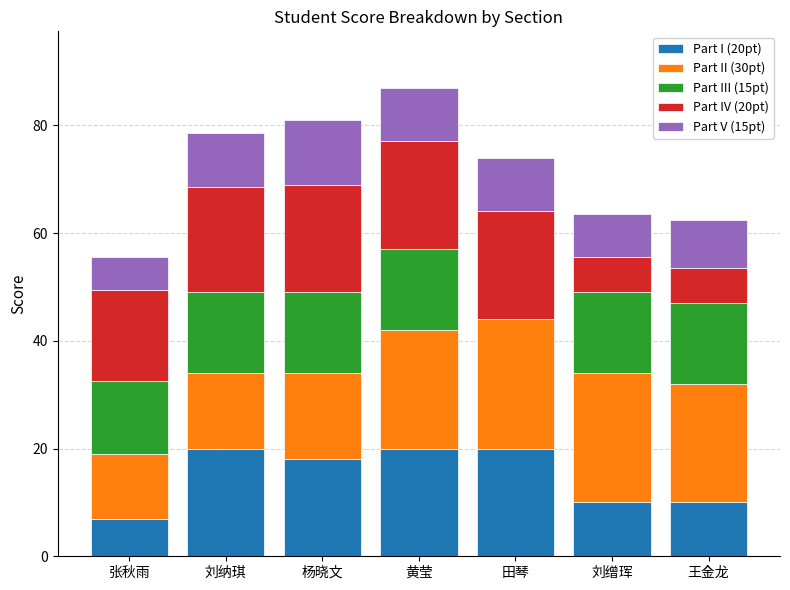

What is the total value across all series at 刘缯珲?

63.5